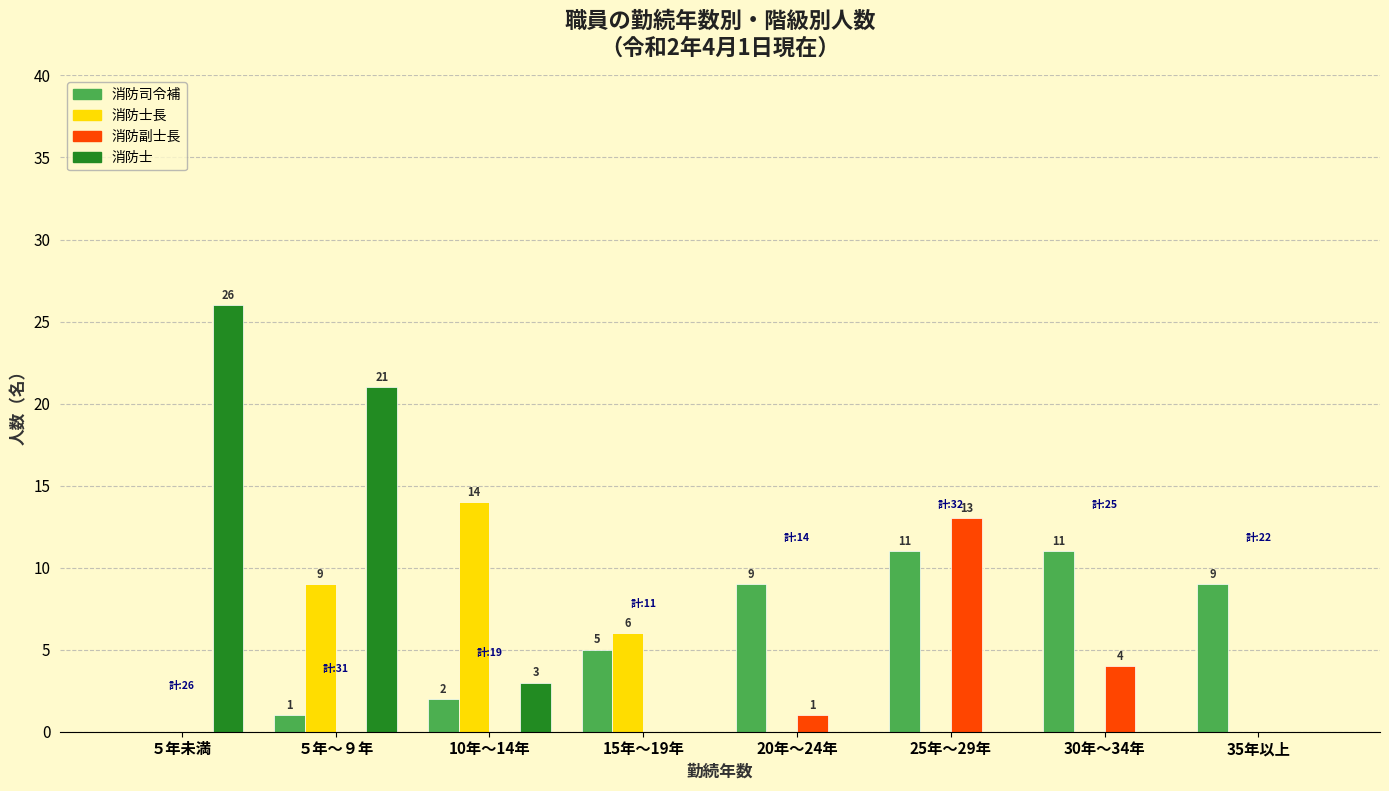

Is the value of 消防副士長 at 30年～34年 greater than the value of 消防士 at 10年～14年?

Yes